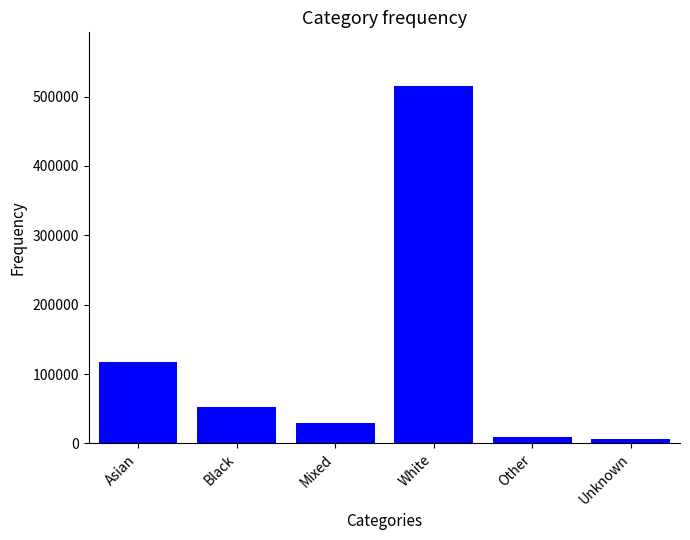

Where does the data first go above 52005?

Asian